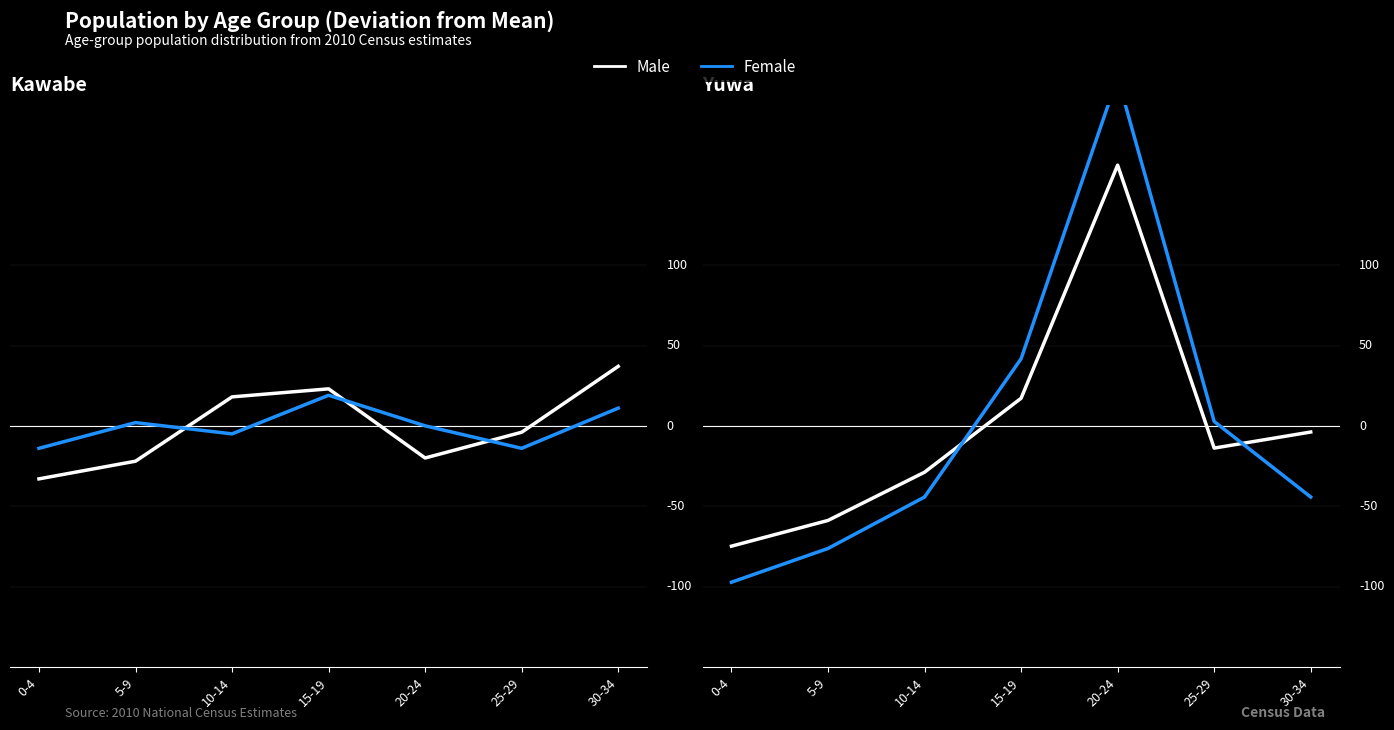

Rank the categories by Kawabe Female value from lowest to highest.

0-4, 25-29, 10-14, 20-24, 5-9, 30-34, 15-19